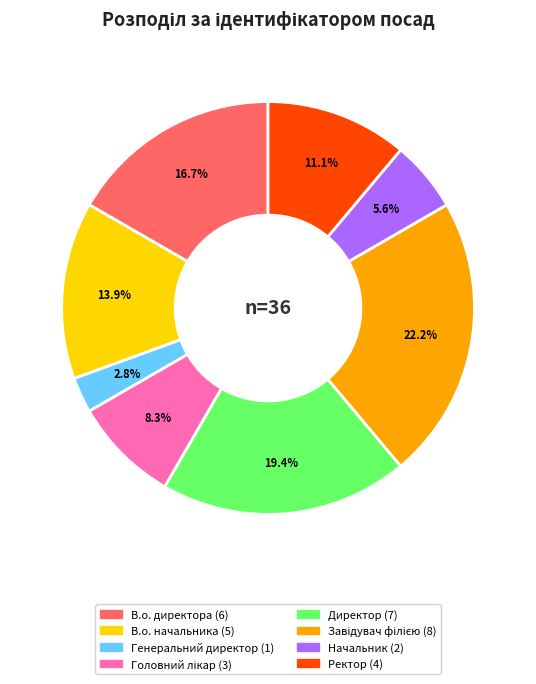

Is the sum of В.о. директора and Генеральний директор greater than half?

No